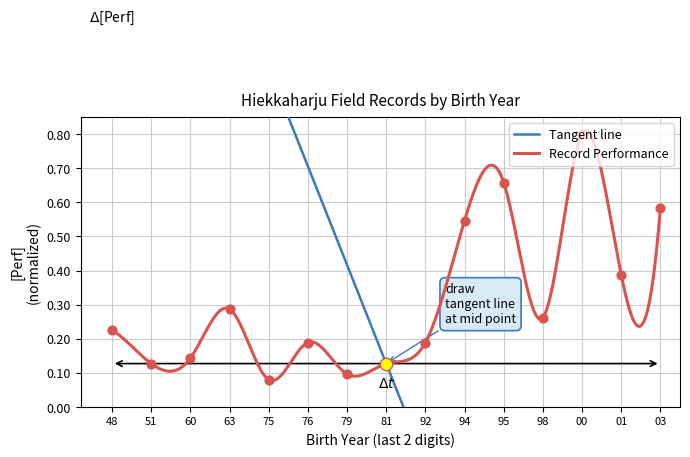

True or false: Record Performance has a value of 0.1 at 03.

False